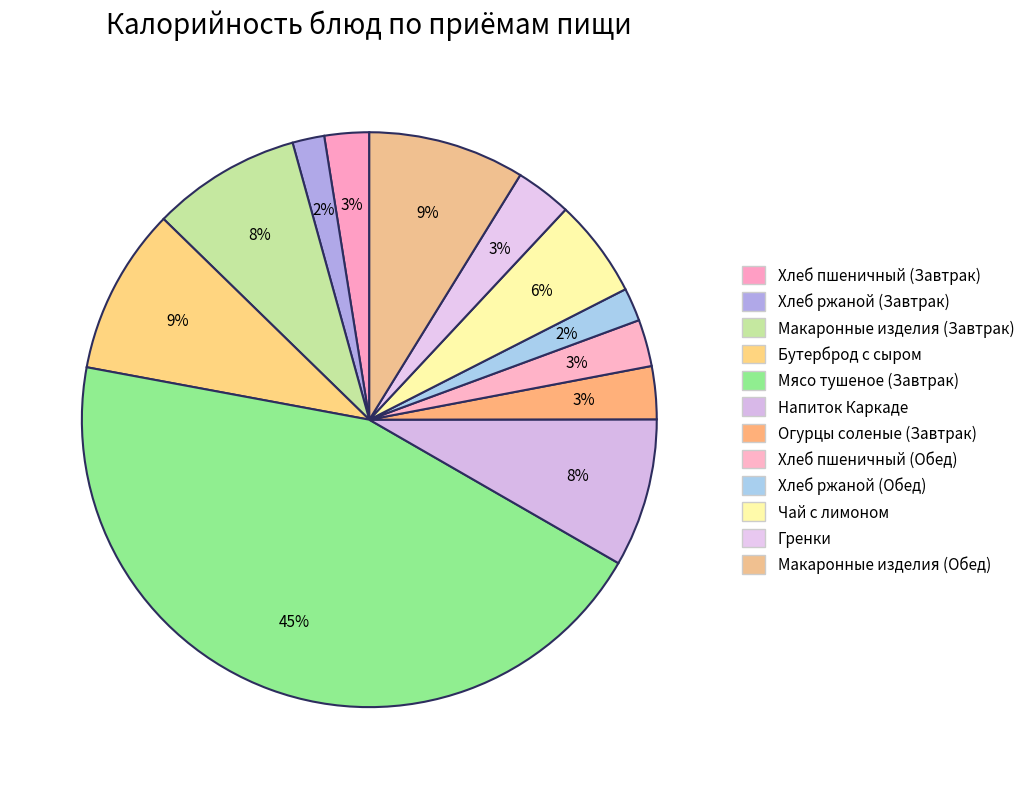

True or false: Хлеб ржаной (Обед) accounts for 2% of the total.

True